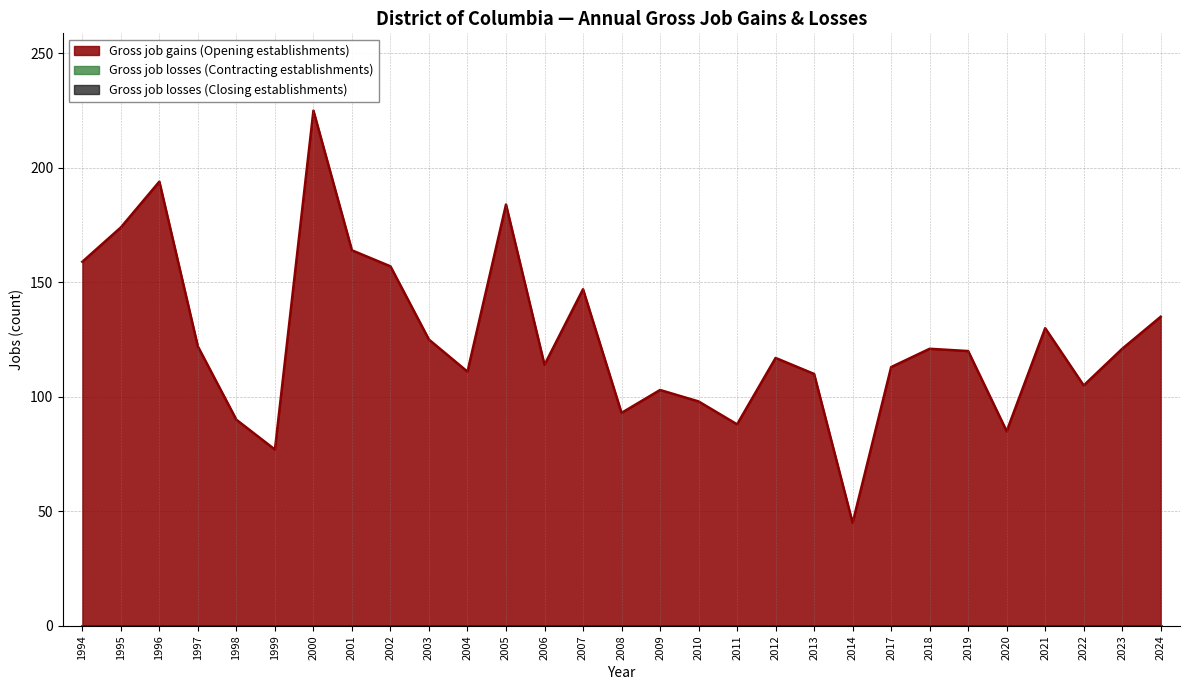

At which category does the chart reach its minimum across all series?

1994